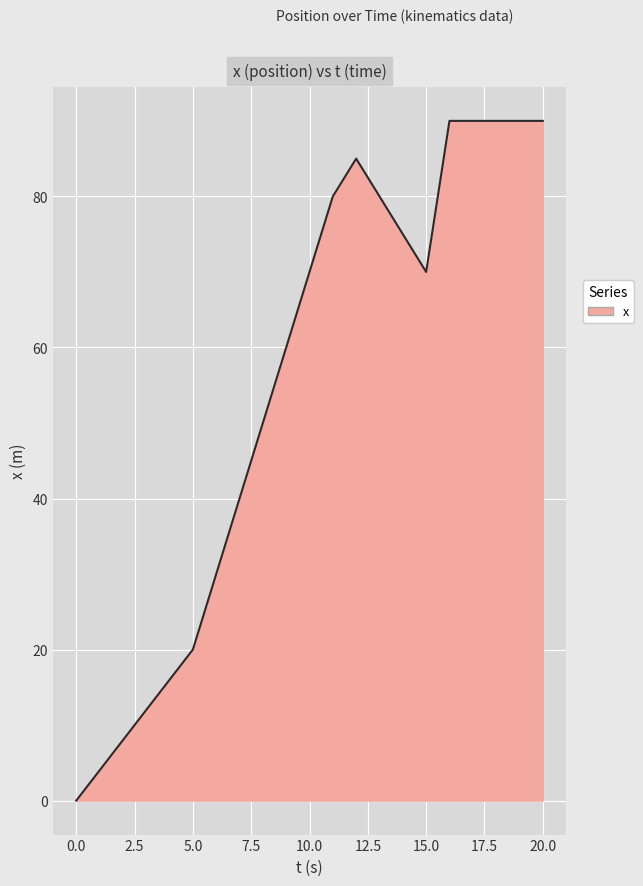

What is the difference between the maximum and minimum values?

90